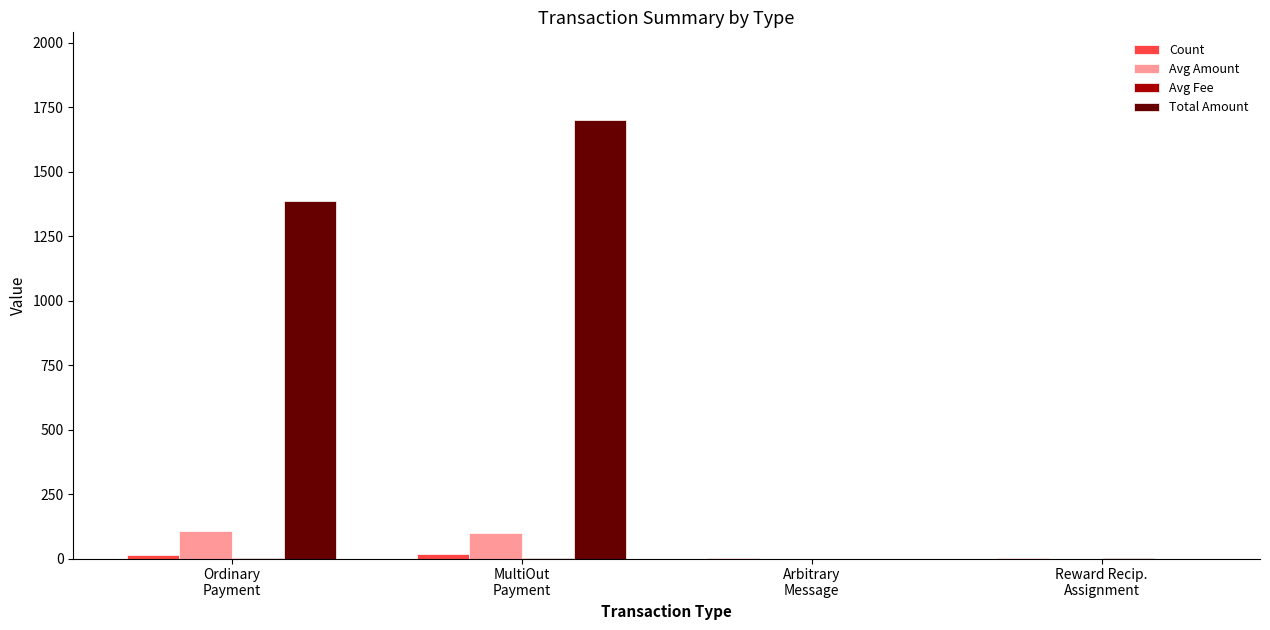

What is the sum of all Avg Amount values?

206.9